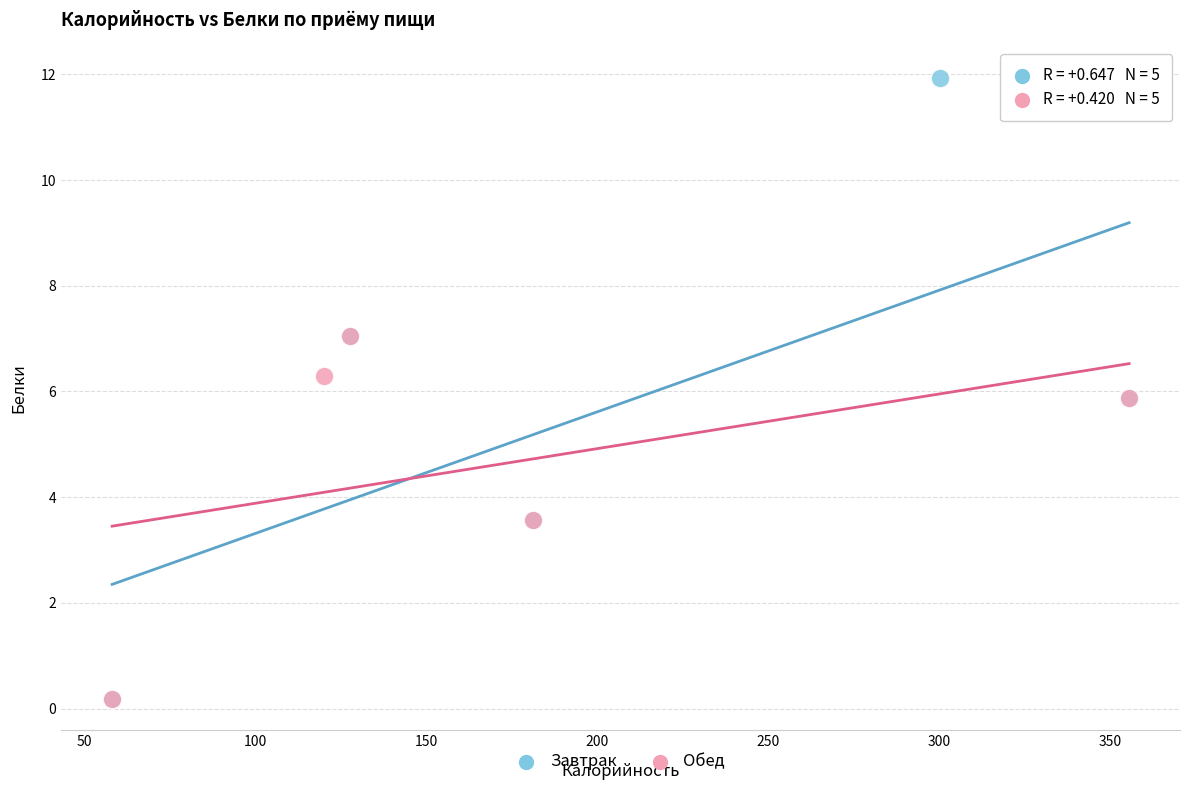

Which series has the widest spread of Y values?

Завтрак